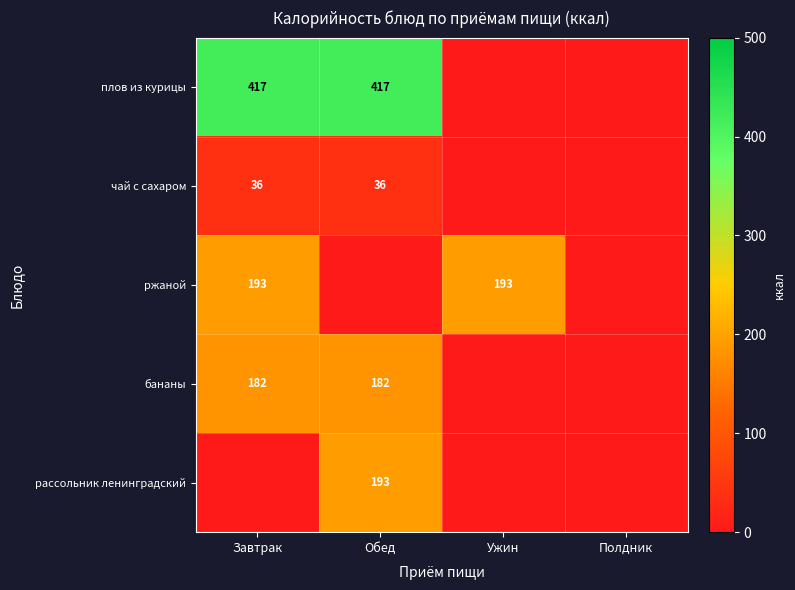

Which category has the highest value across all series?

Завтрак